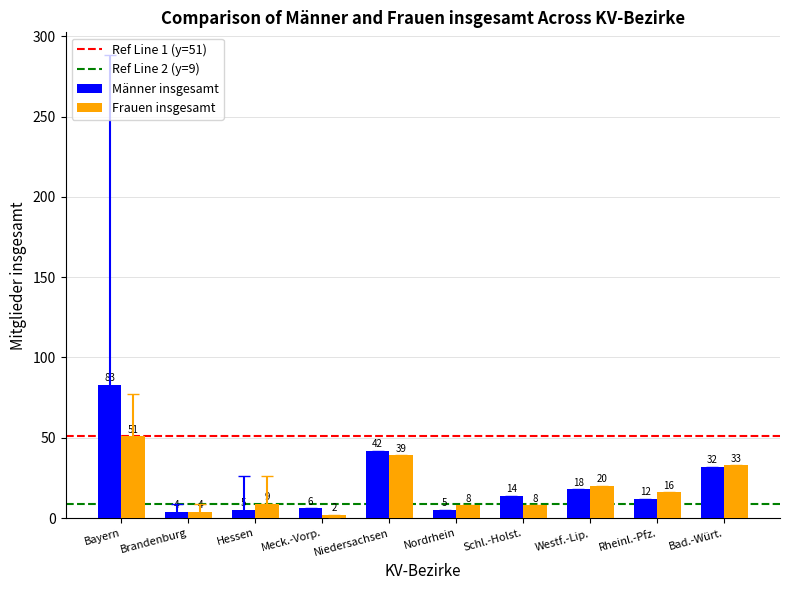

Which label corresponds to the smallest value in the chart?

Meck.-Vorp.